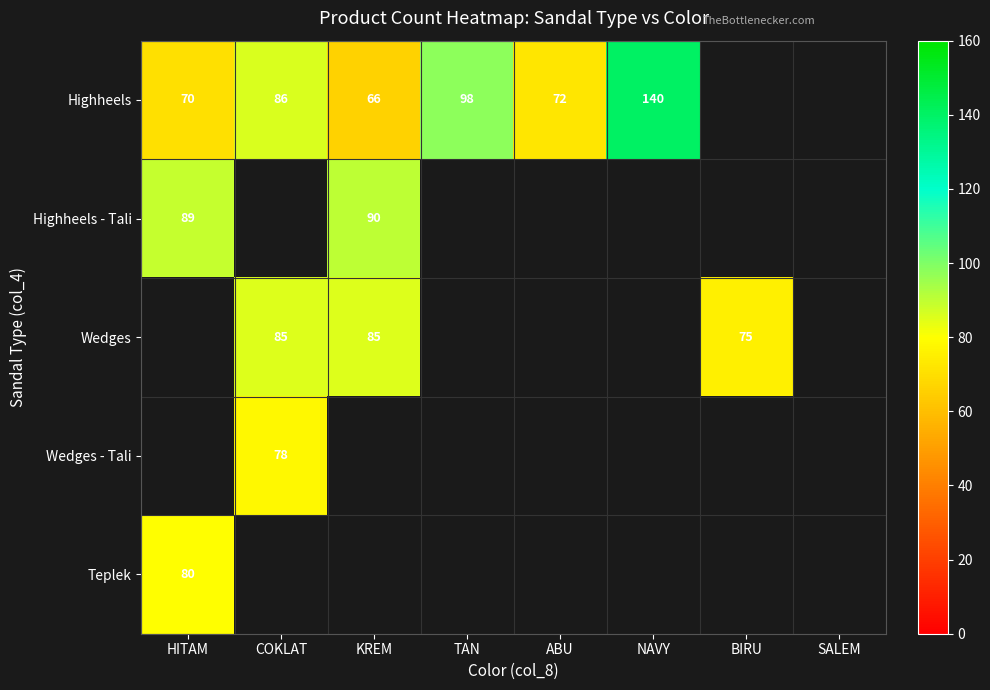

Which has a higher value, NAVY or COKLAT?

NAVY